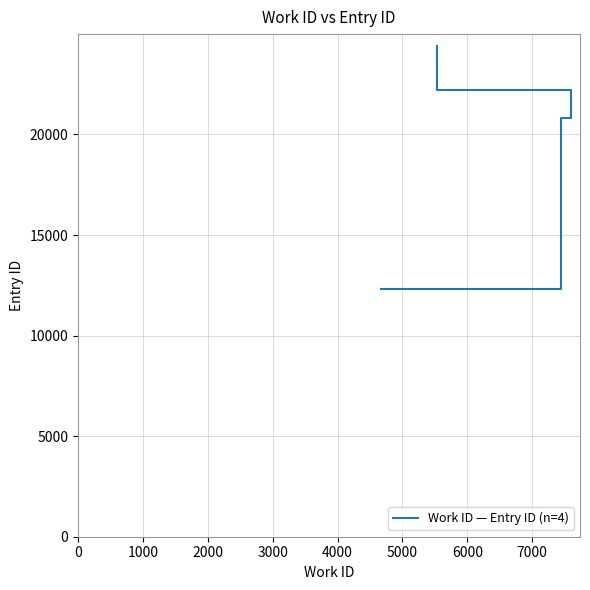

What is the difference between the maximum and minimum values?

12045